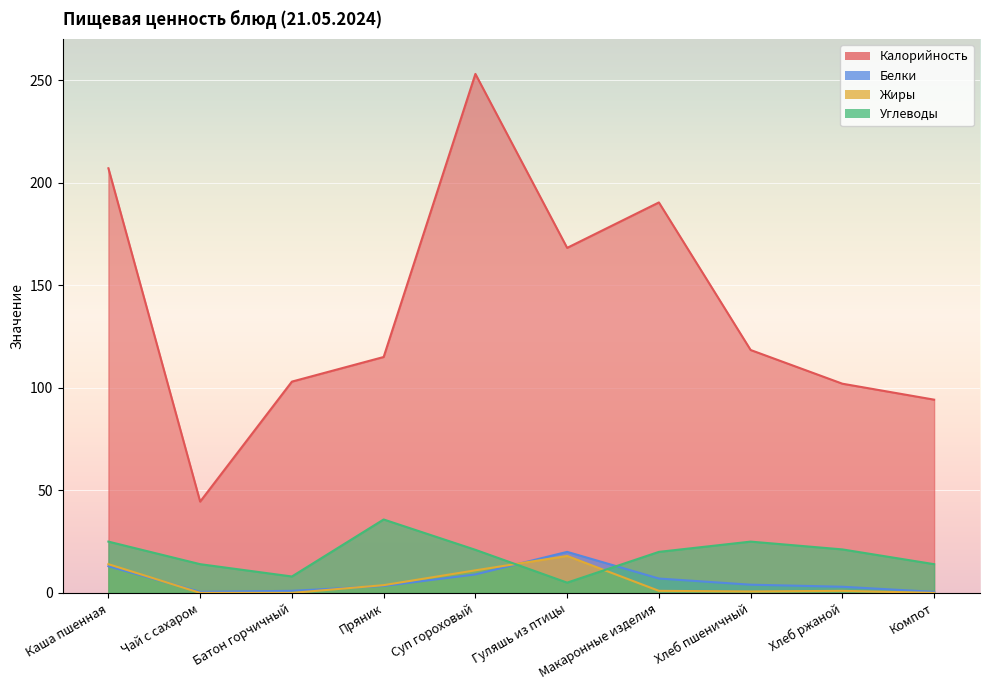

At which label does Калорийность first exceed 118?

Каша пшенная